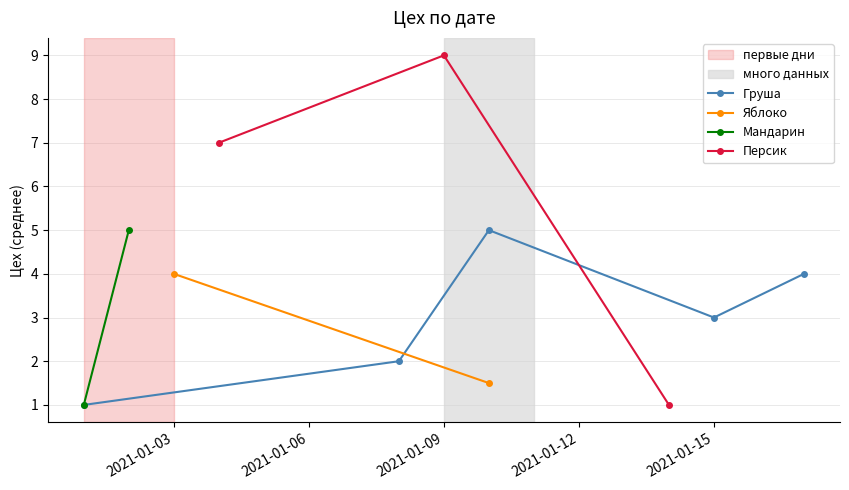

True or false: Груша has more than 1 interior local peaks.

False